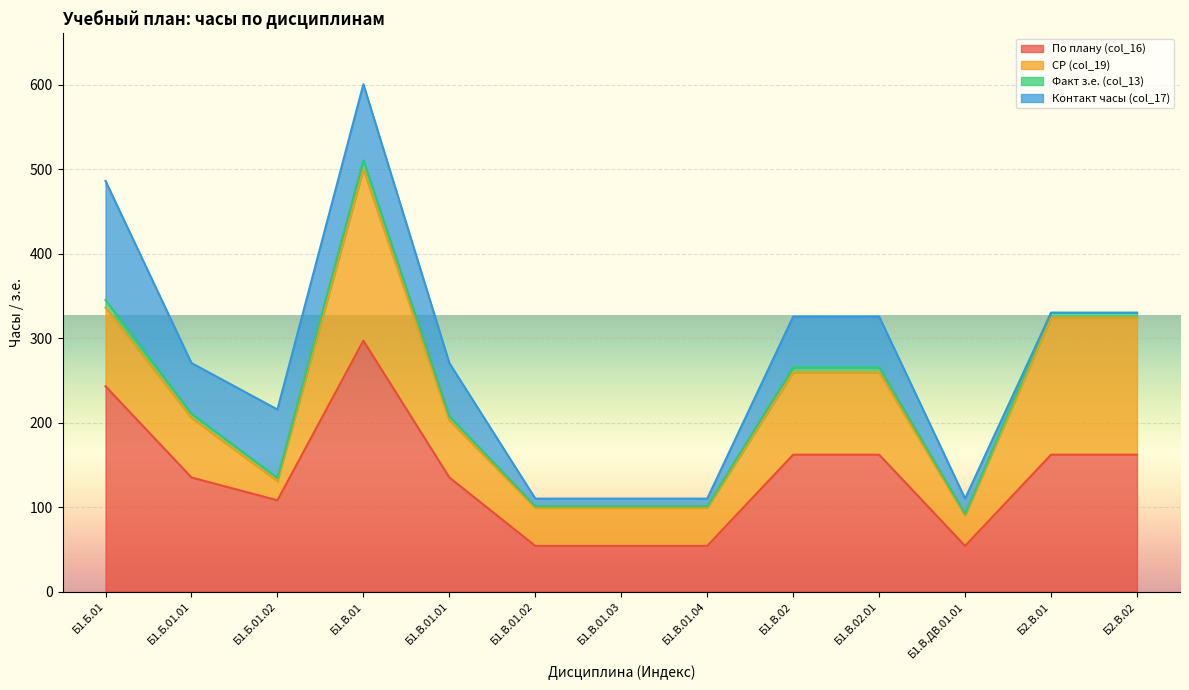

What are all the series names shown in the legend?

По плану (col_16), СР (col_19), Факт з.е. (col_13), Контакт часы (col_17)